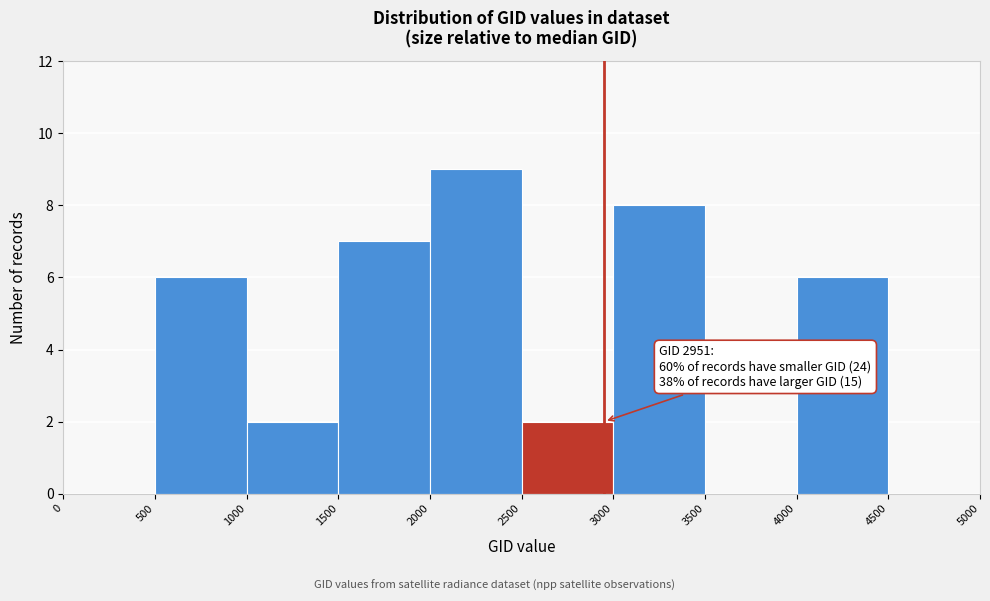

Over which range of the x-axis is the bar tallest?

2000 to 2500